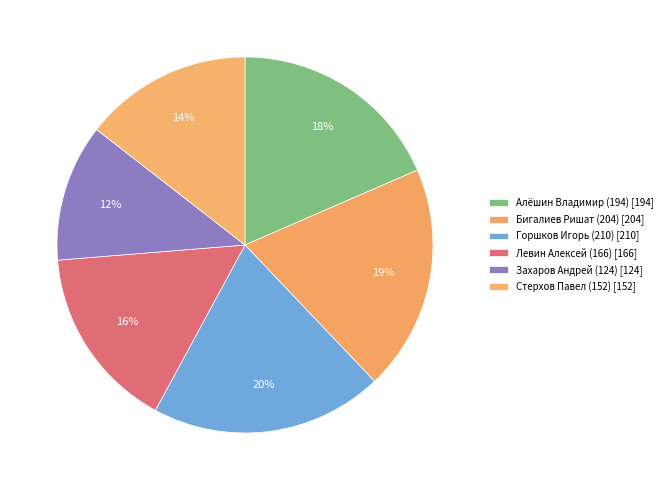

How many slices are in this pie chart?

6